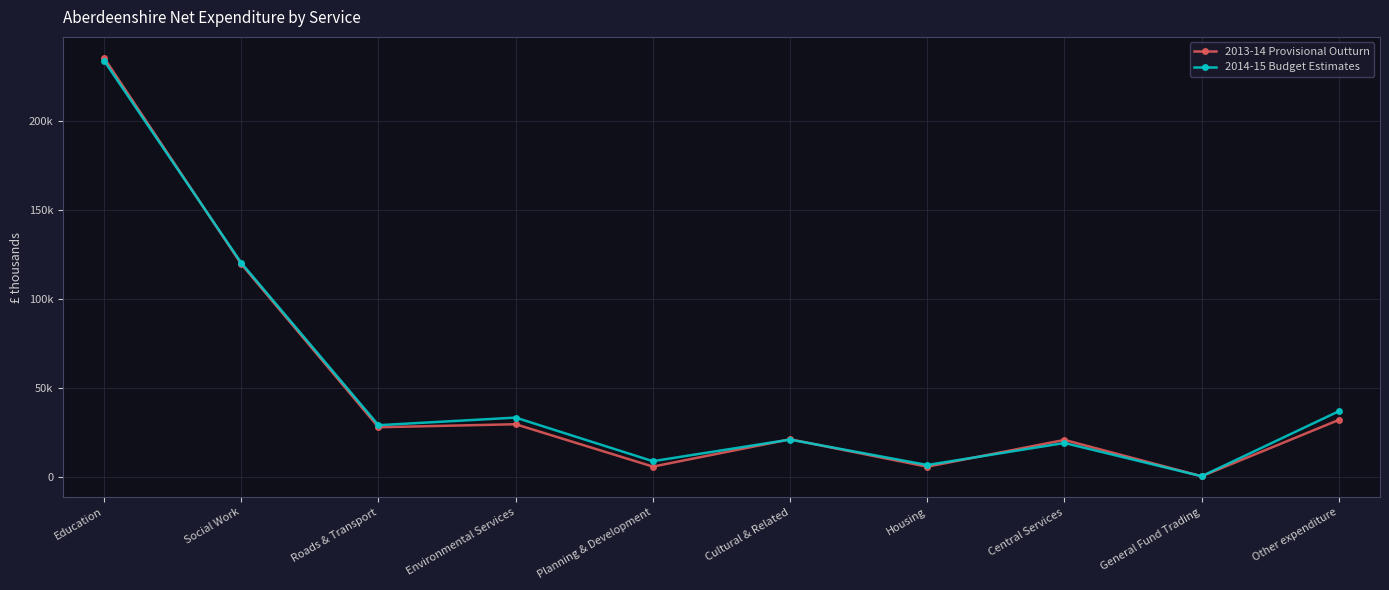

What are all the series names shown in the legend?

2013-14 Provisional Outturn, 2014-15 Budget Estimates